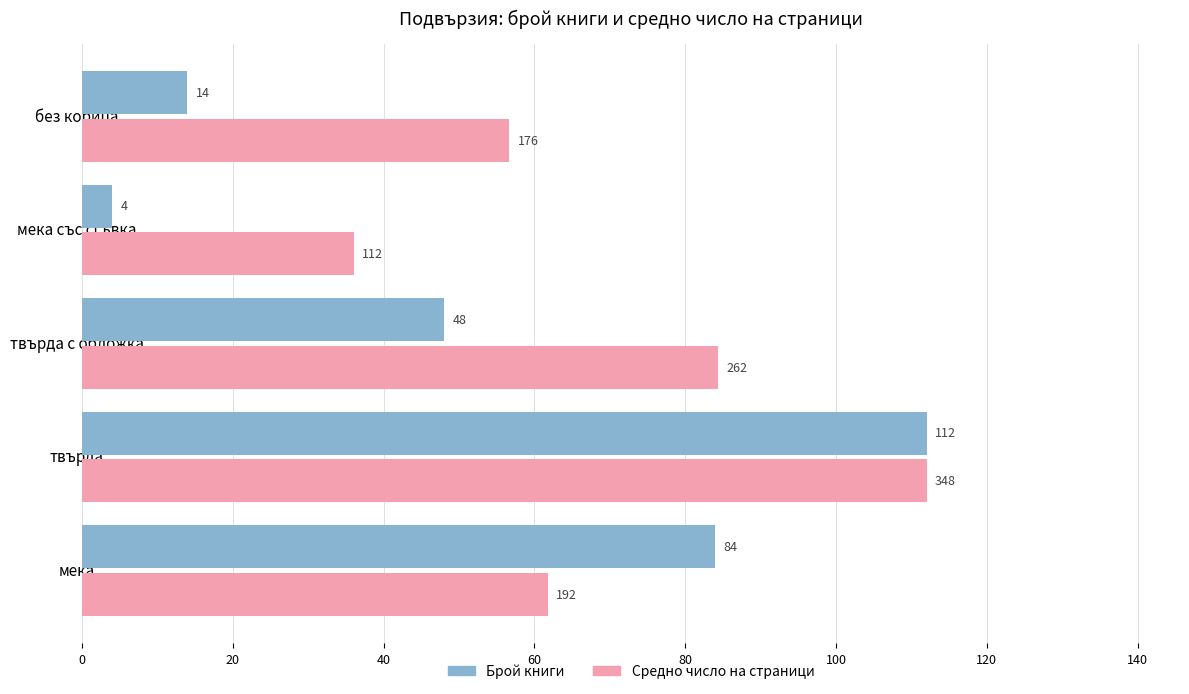

List the labels in order of Средно число на страници value, smallest first.

мека със сгъвка, без корица, мека, твърда с обложка, твърда